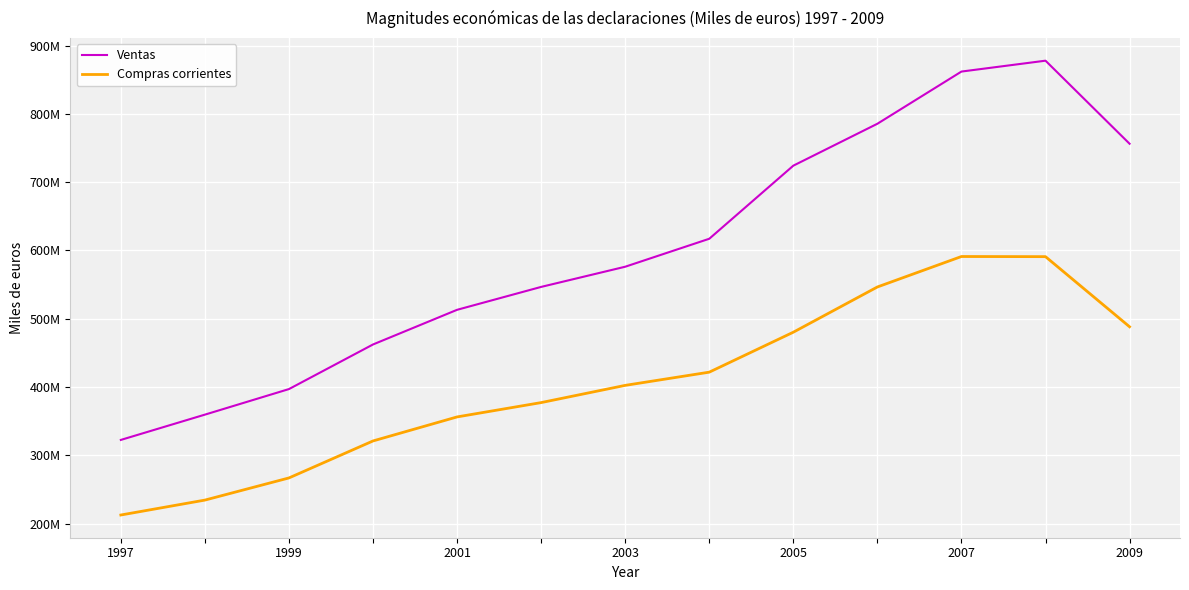

Is this an area chart (filled region under the line)?

No